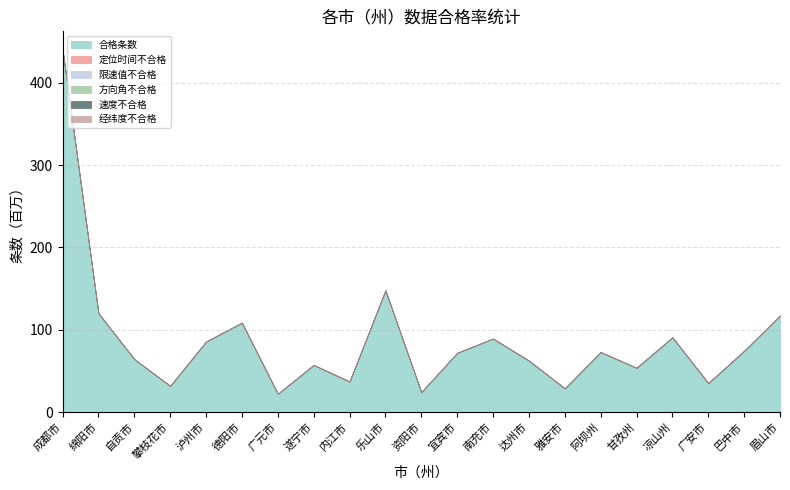

What is the difference between the maximum and minimum values in the 合格条数 series?

417.7